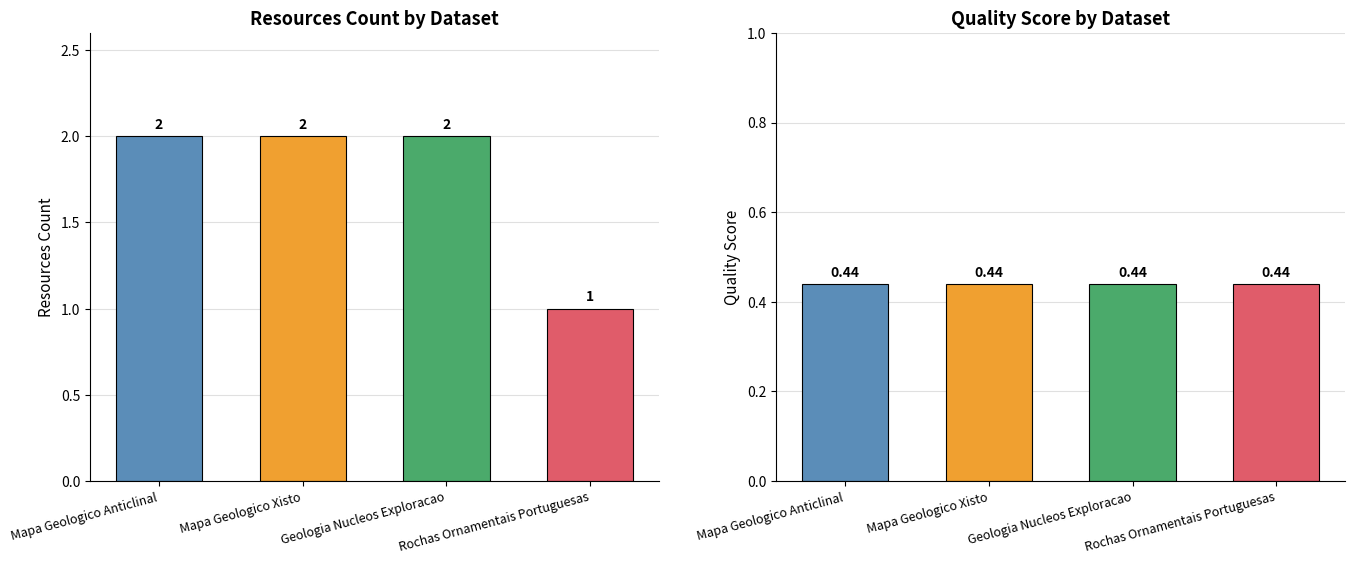

List the series in order of their peak value, highest first.

resources_count, quality_score